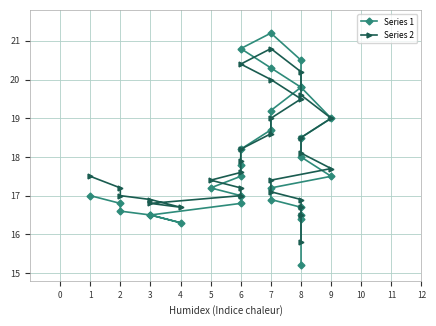

True or false: Series 2 and Series 1 intersect in this chart.

False